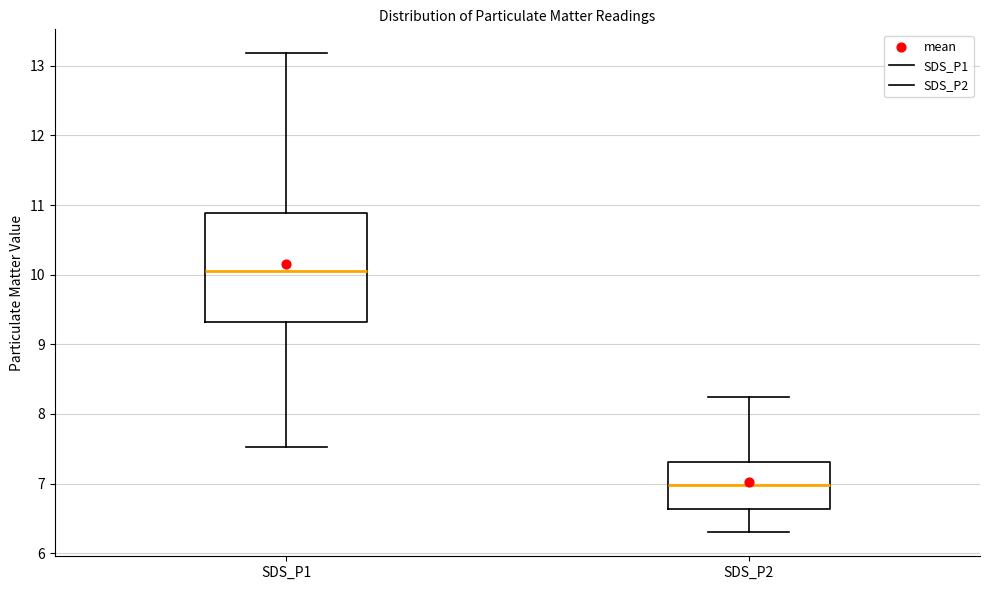

Which box is the tallest, from its lower edge to its upper edge?

SDS_P1